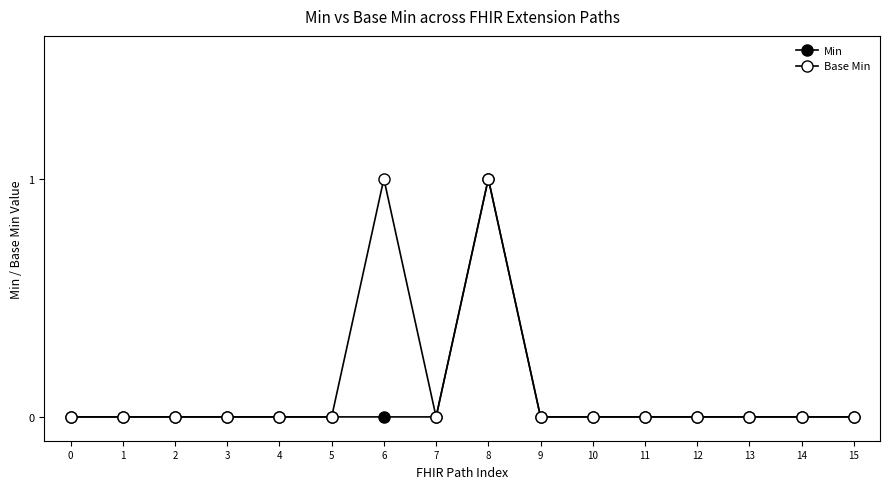

How many data points does each series have?

16